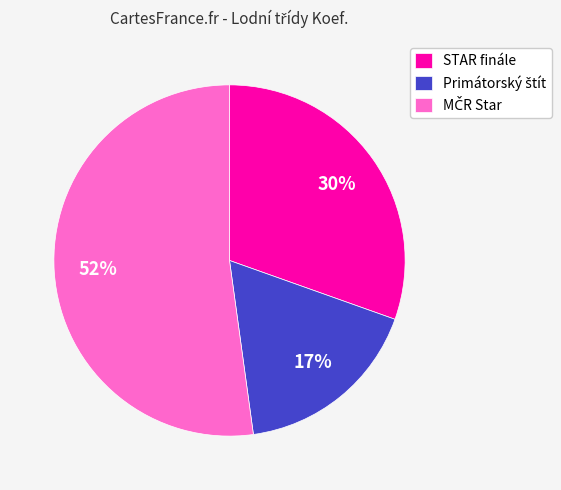

Is there a majority slice in this chart?

Yes